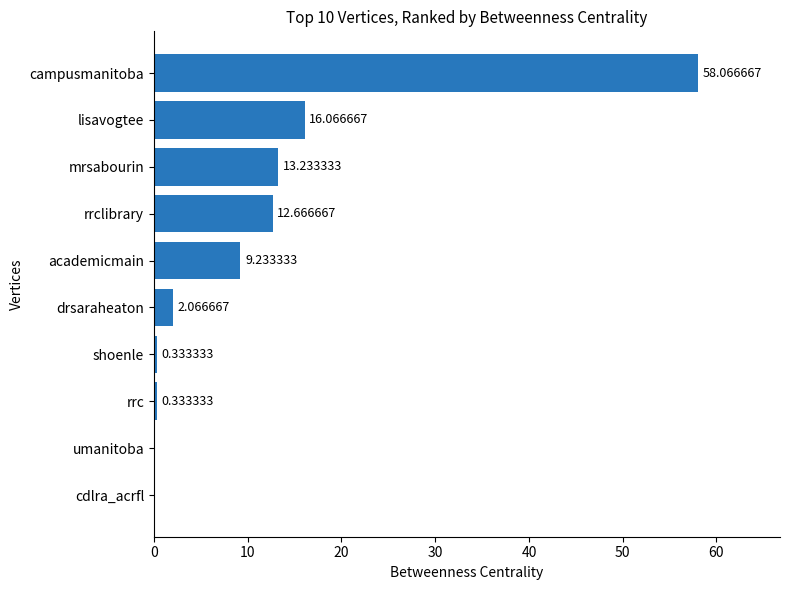

Where is the data nearest to the value 29?

lisavogtee